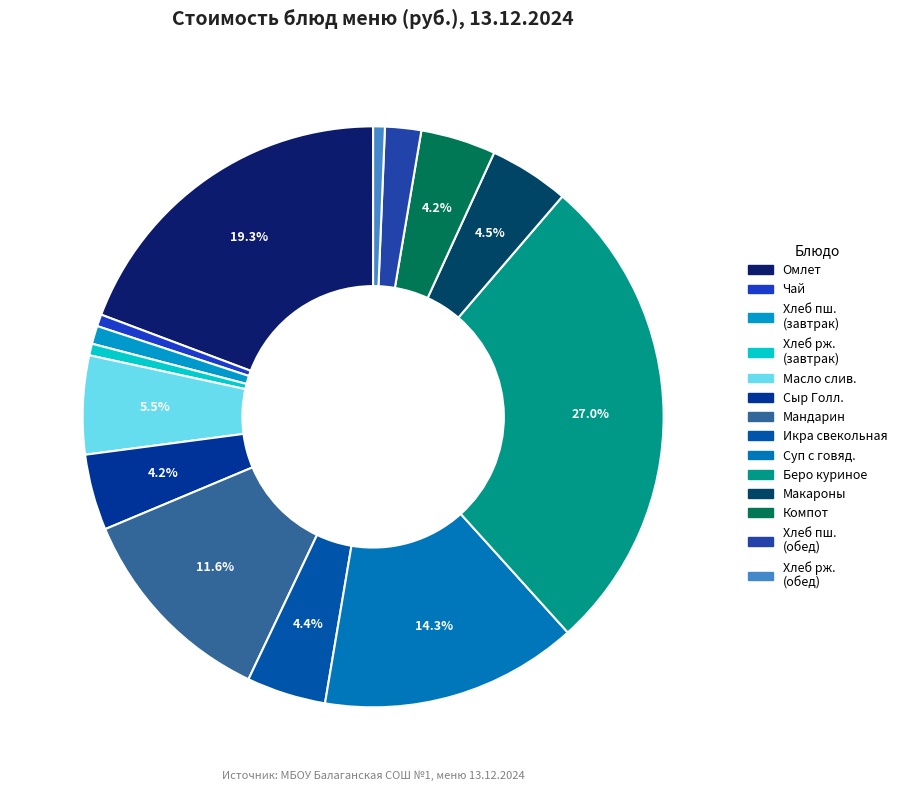

How many segments does this pie chart have?

14